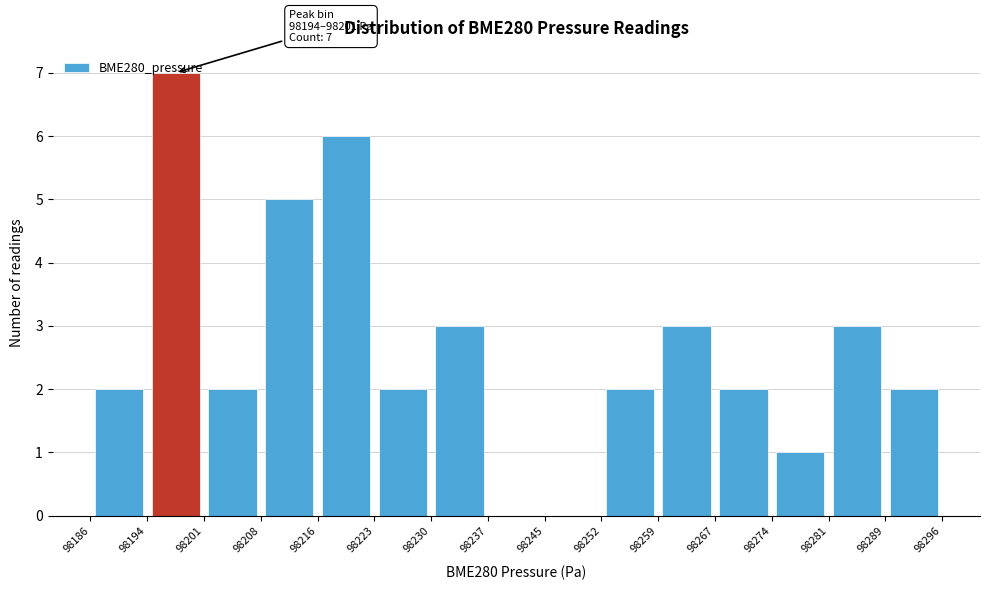

Over which range of the x-axis is the bar tallest?

98194 to 98201